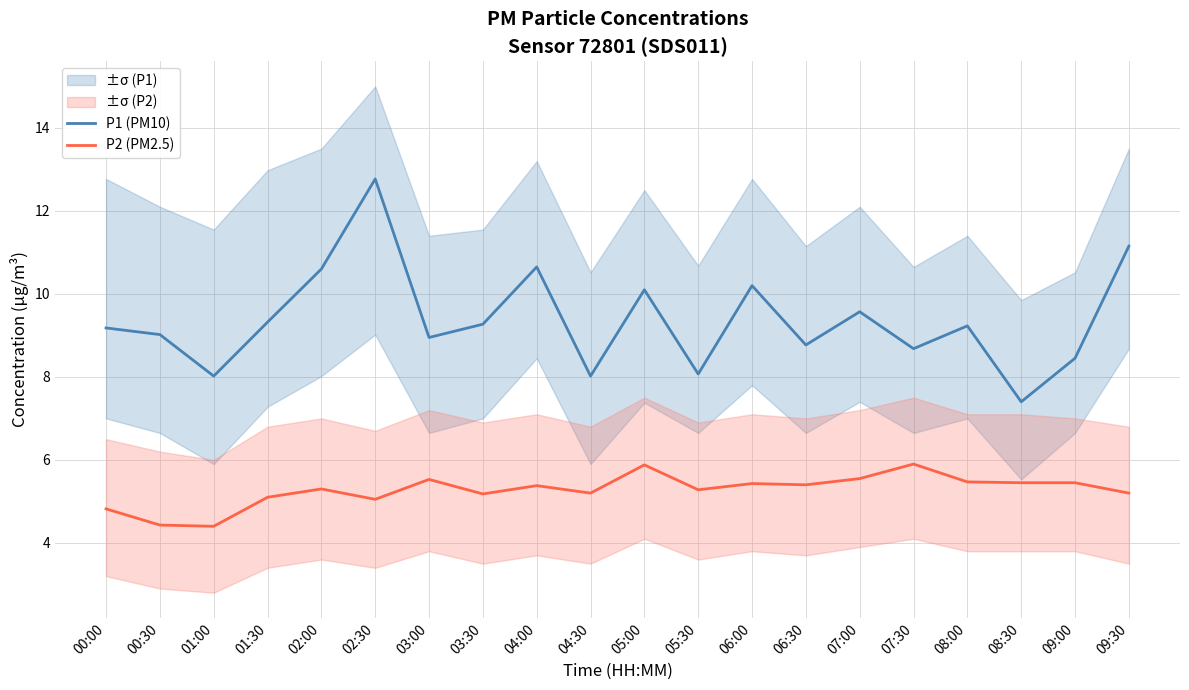

List the series in order of their peak value, highest first.

P1 (PM10), P2 (PM2.5)